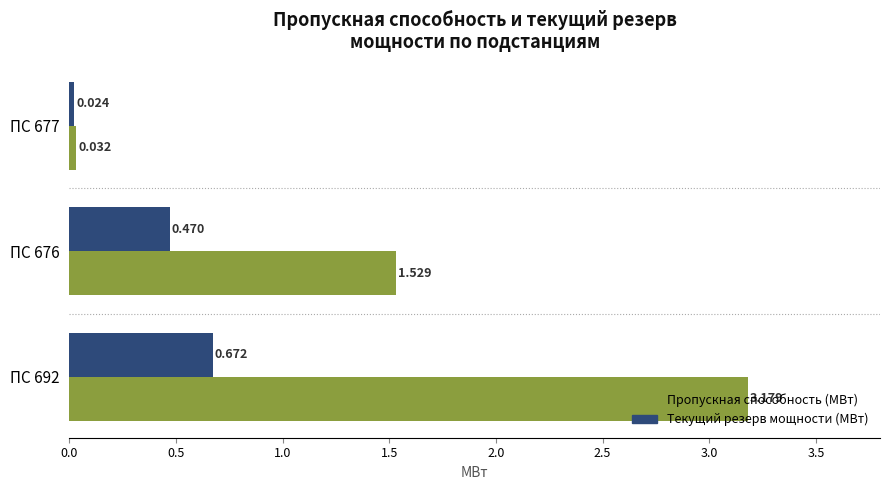

Is the value of Текущий резерв мощности (МВт) at ПС 676 greater than the value of Пропускная способность (МВт) at ПС 692?

No